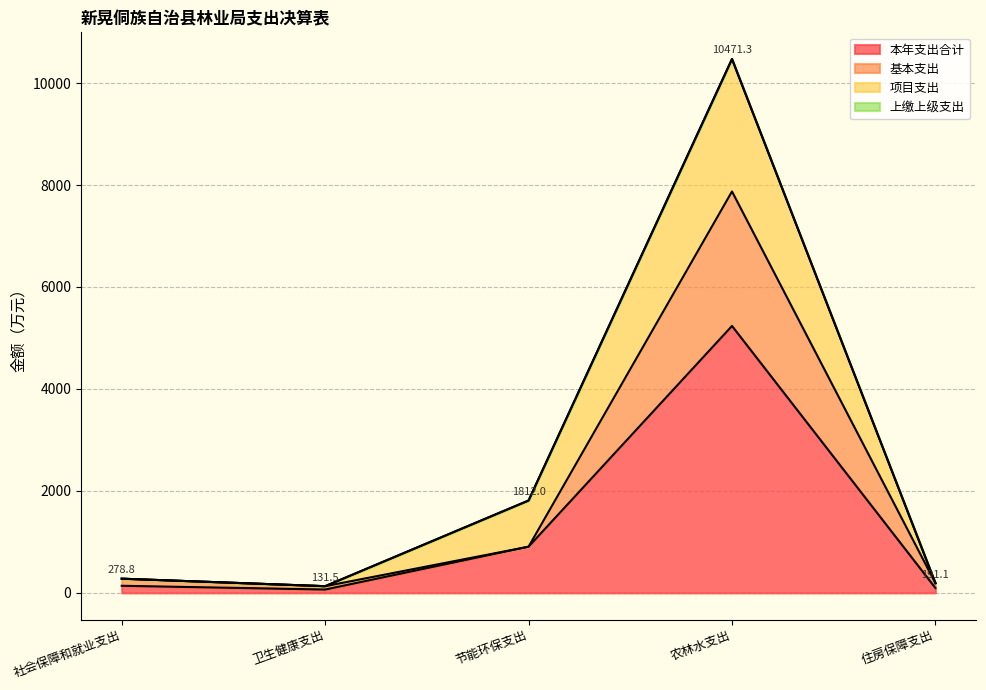

List the series in order of their peak value, lowest first.

本年支出合计, 基本支出, 项目支出